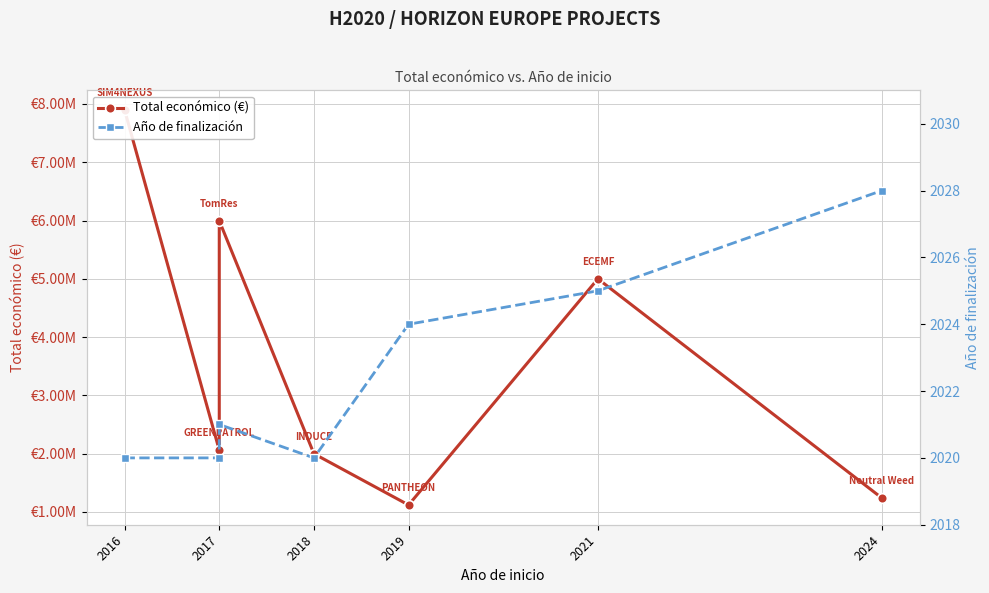

At how many categories does at least one series exceed 6281240?

1